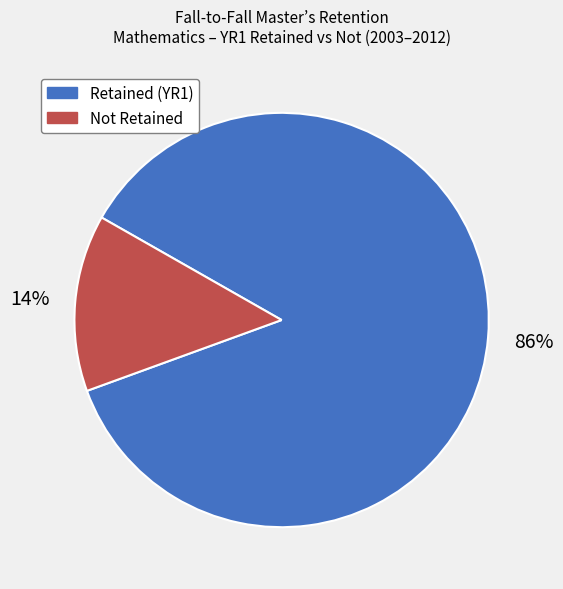

To the nearest percent, what is the difference between the Retained (YR1) and Not Retained slice percentages?

72%